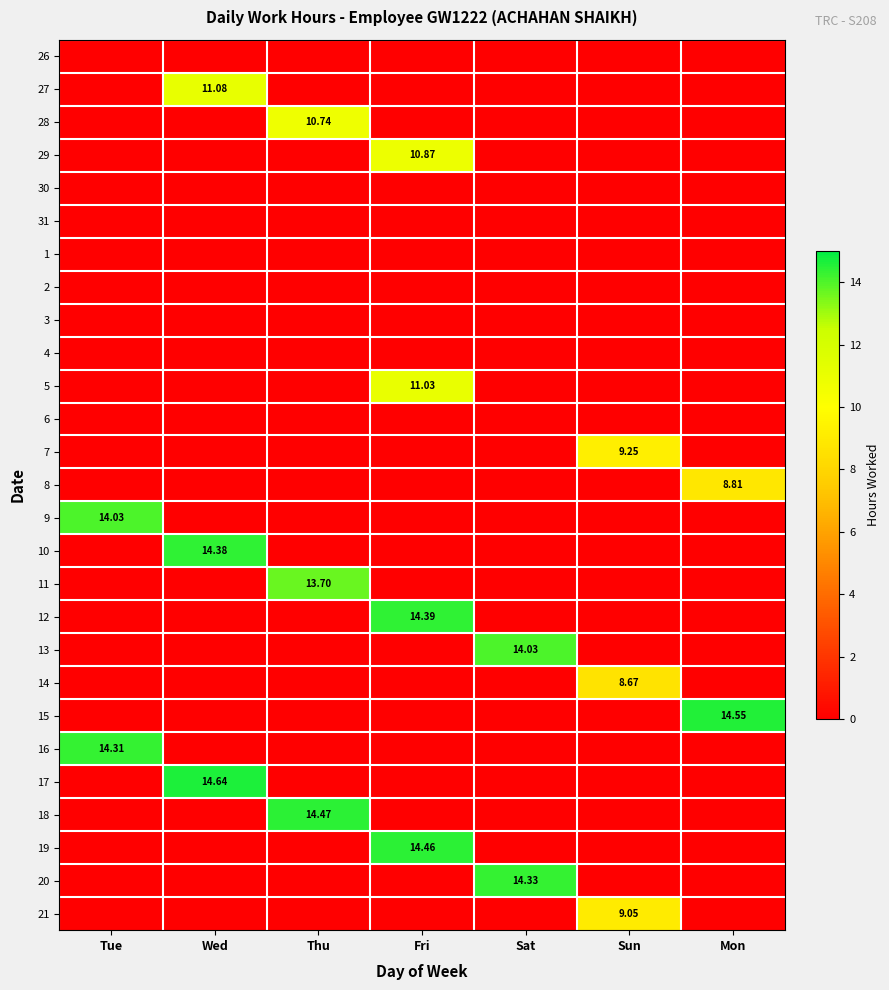

What is the difference between the 10 values at Wed and Sun?

14.4